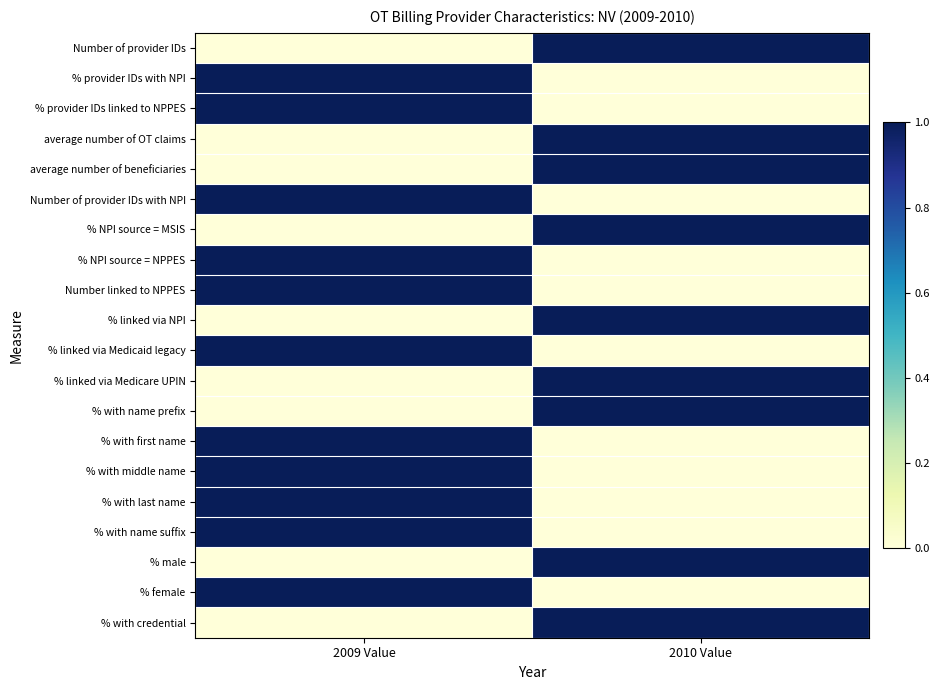

Reading left to right, extract all data points from this chart.

Number of provider IDs: 2009 Value=0	2010 Value=1
% provider IDs with NPI: 2009 Value=1	2010 Value=0
% provider IDs linked to NPPES: 2009 Value=1	2010 Value=0
average number of OT claims: 2009 Value=0	2010 Value=1
average number of beneficiaries: 2009 Value=0	2010 Value=1
Number of provider IDs with NPI: 2009 Value=1	2010 Value=0
% NPI source = MSIS: 2009 Value=0	2010 Value=1
% NPI source = NPPES: 2009 Value=1	2010 Value=0
Number linked to NPPES: 2009 Value=1	2010 Value=0
% linked via NPI: 2009 Value=0	2010 Value=1
% linked via Medicaid legacy: 2009 Value=1	2010 Value=0
% linked via Medicare UPIN: 2009 Value=0	2010 Value=1
% with name prefix: 2009 Value=0	2010 Value=1
% with first name: 2009 Value=1	2010 Value=0
% with middle name: 2009 Value=1	2010 Value=0
% with last name: 2009 Value=1	2010 Value=0
% with name suffix: 2009 Value=1	2010 Value=0
% male: 2009 Value=0	2010 Value=1
% female: 2009 Value=1	2010 Value=0
% with credential: 2009 Value=0	2010 Value=1